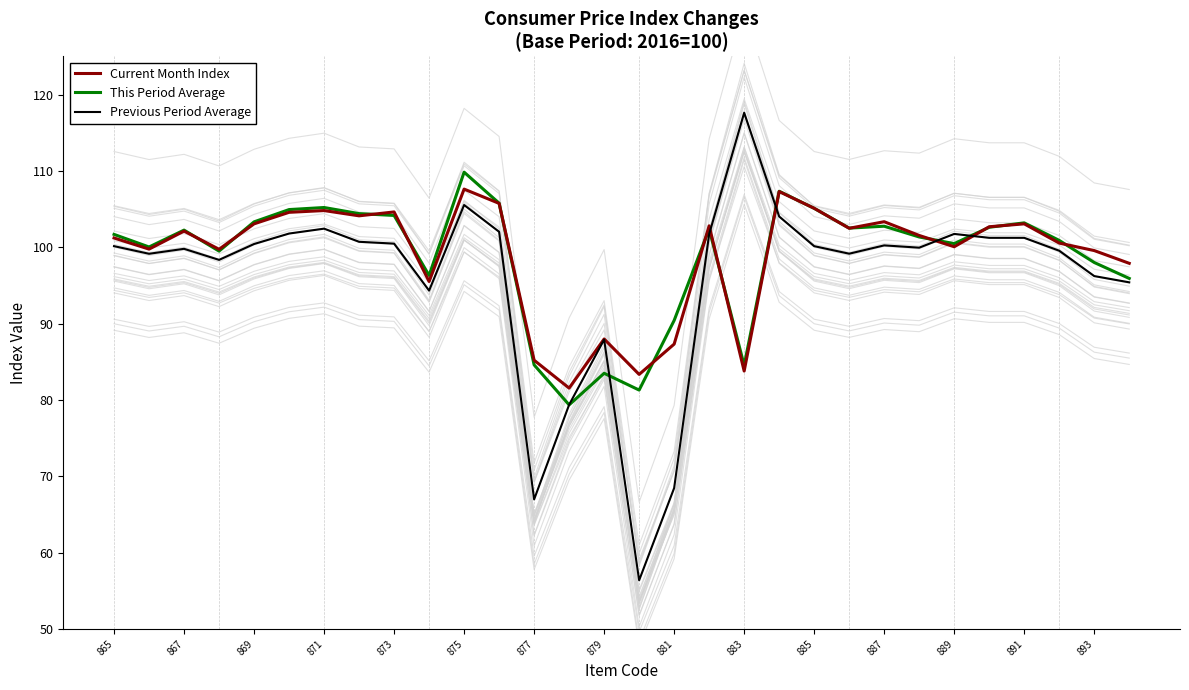

What are all the series names shown in the legend?

Current Month Index, This Period Average, Previous Period Average